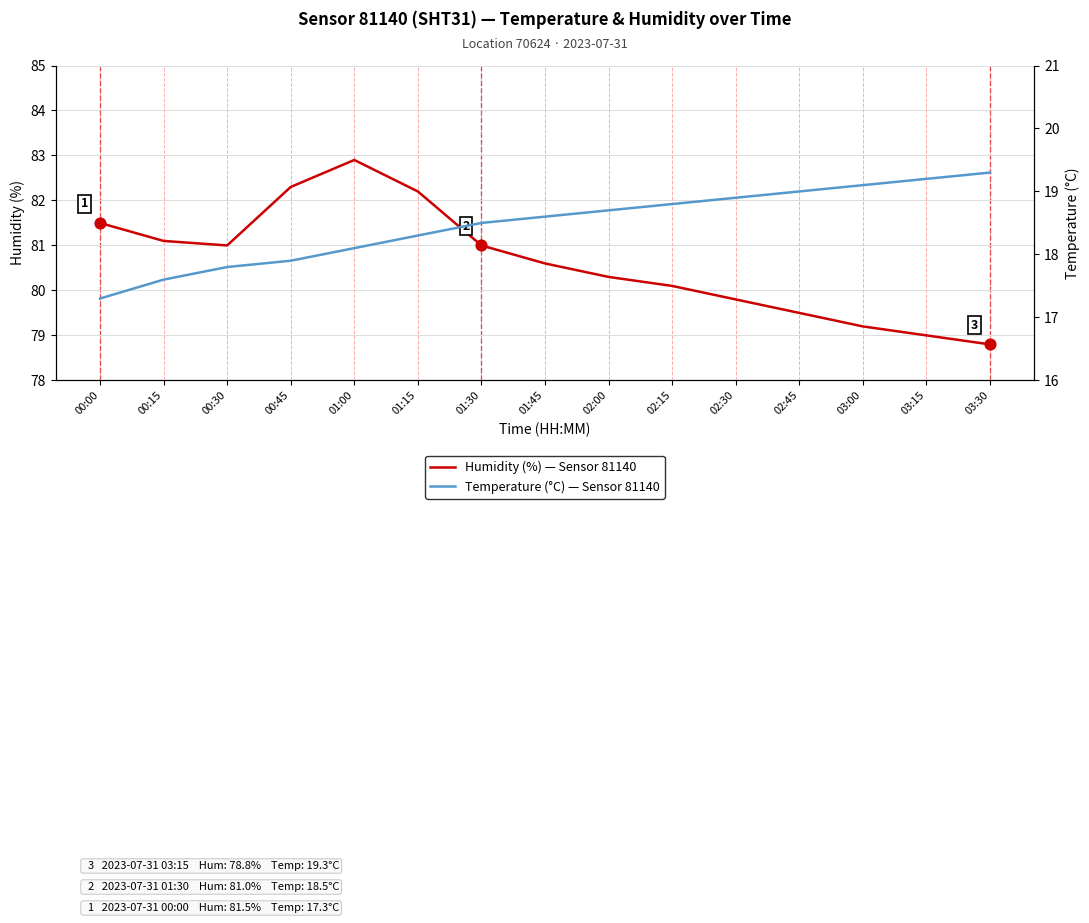

Which series contains the highest Y value?

Humidity (%) — Sensor 81140